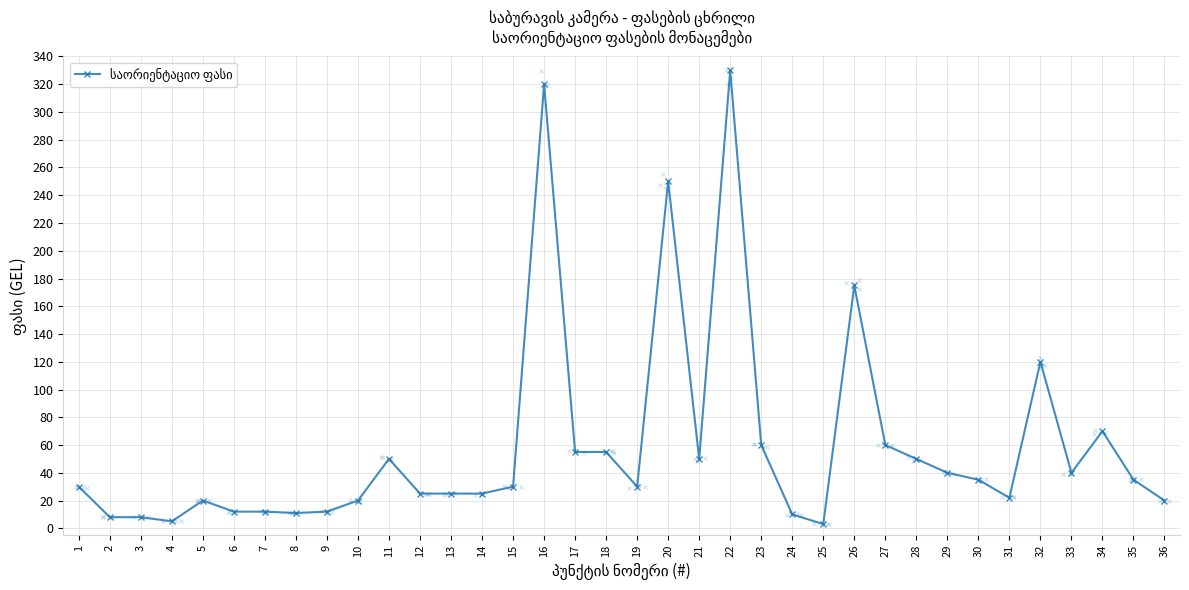

Between 2 and 8, which is larger?

8